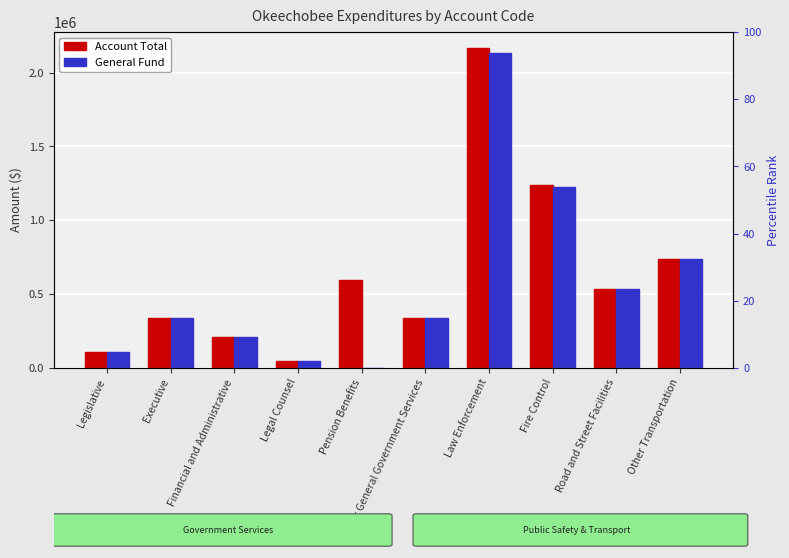

What is the label of the 1st bar from the left?

Legislative